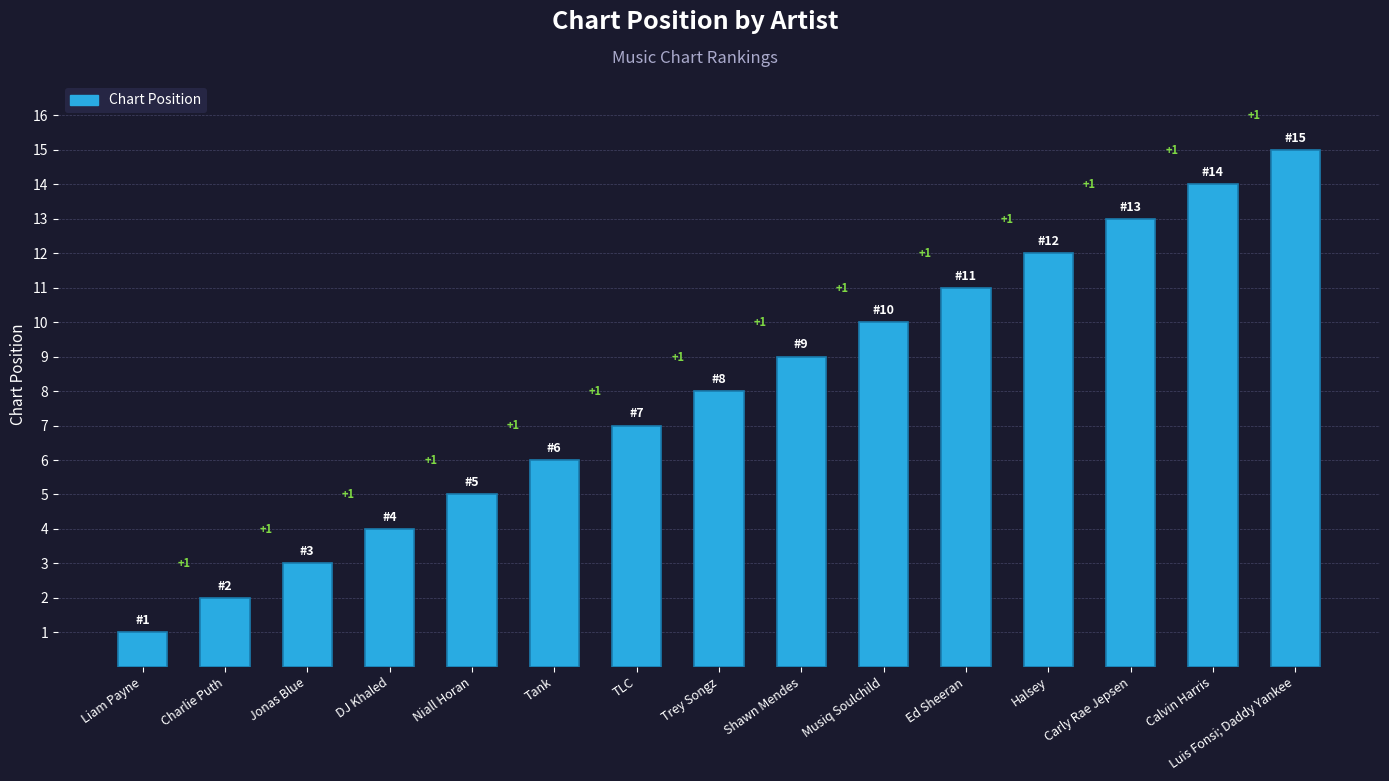

What is the greatest value displayed?

15